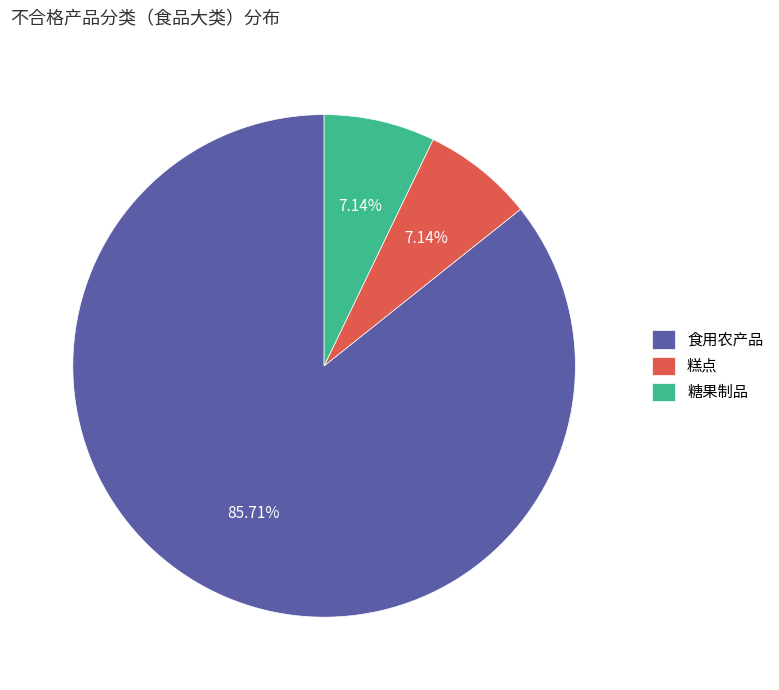

Is there any slice that represents more than half of the pie?

Yes